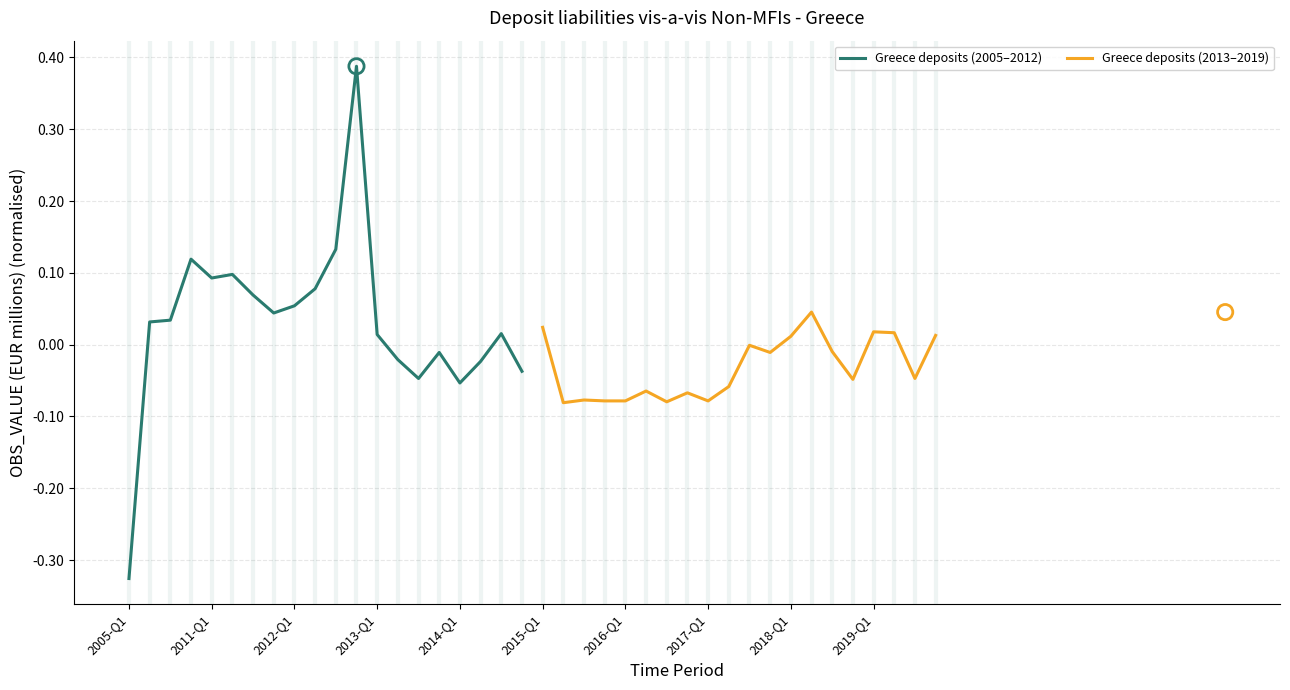

Which series has the largest total across all categories?

Greece deposits (2005–2012)